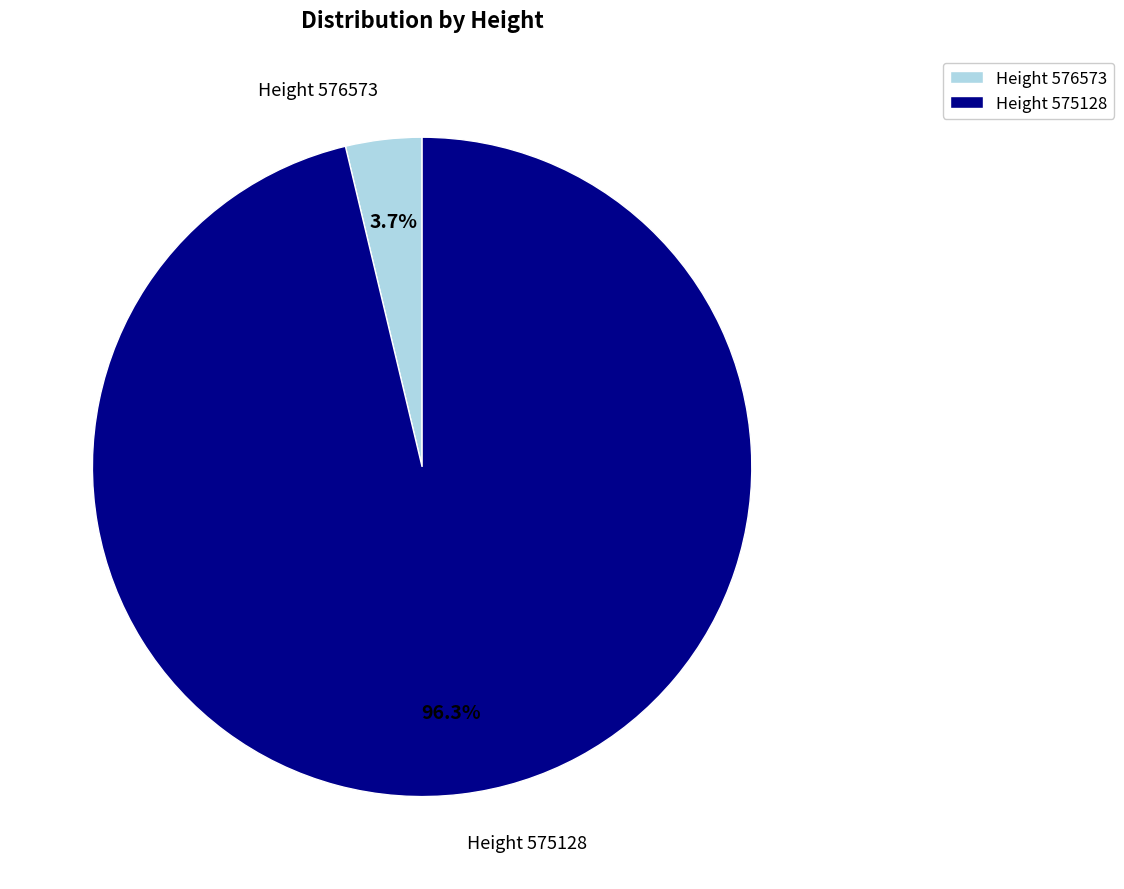

How many slices are in this pie chart?

2